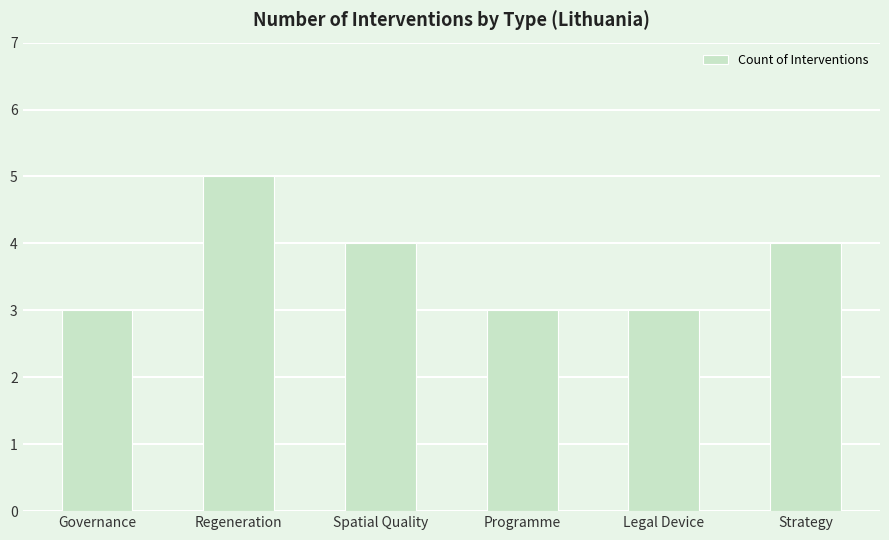

What is the change in value from Spatial Quality to Programme?

-1